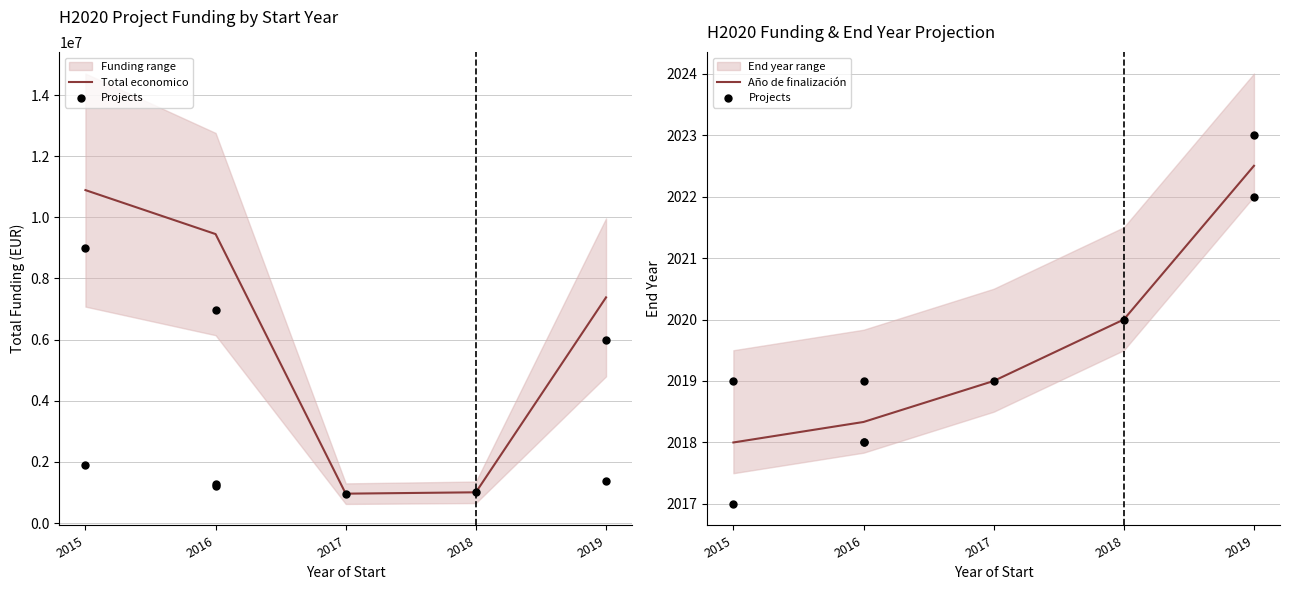

Between 2017 and 2019, which is larger?

2019